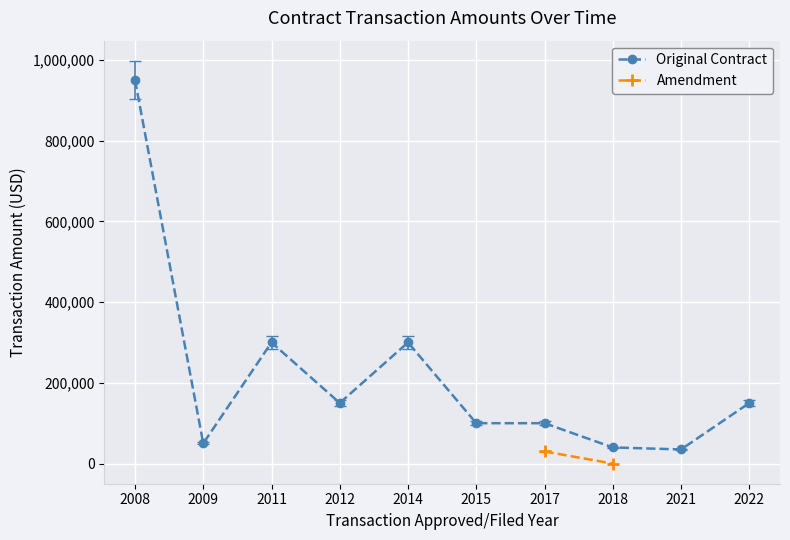

Where is the first local minimum for Original Contract?

2009